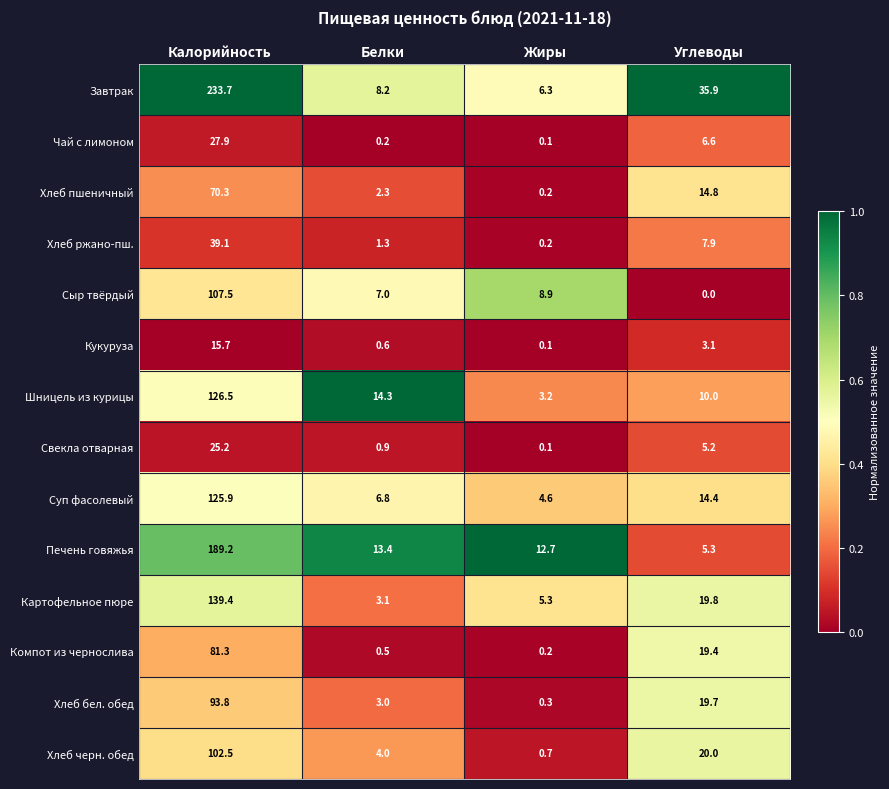

The value of Сыр твёрдый at Белки is 12.4. True or false?

False